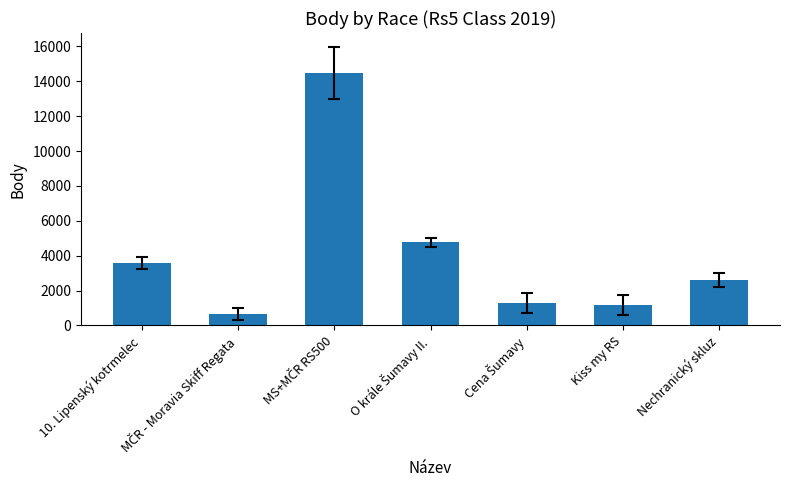

Is it true that the value at 10. Lipenský kotrmelec is 3578?

True